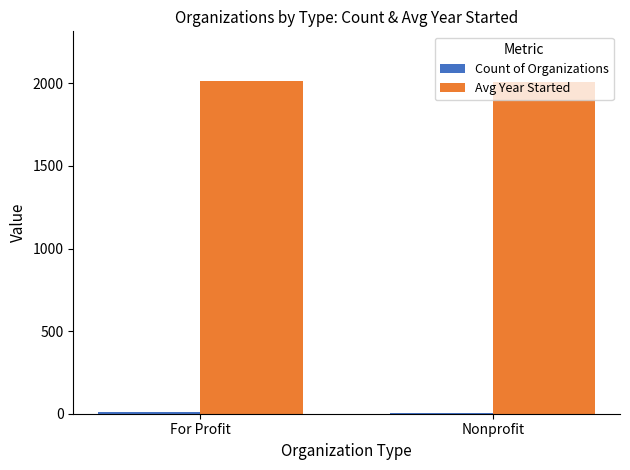

What is the maximum value shown in the chart?

2013